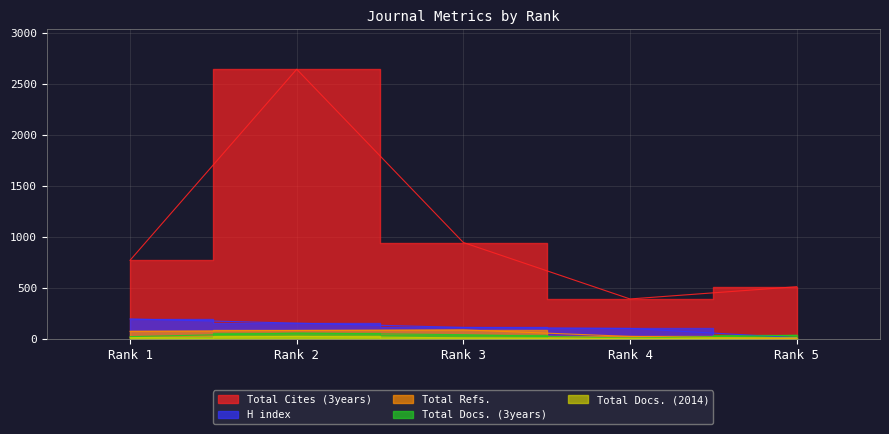

What is the sum of all Total Refs. values?

264